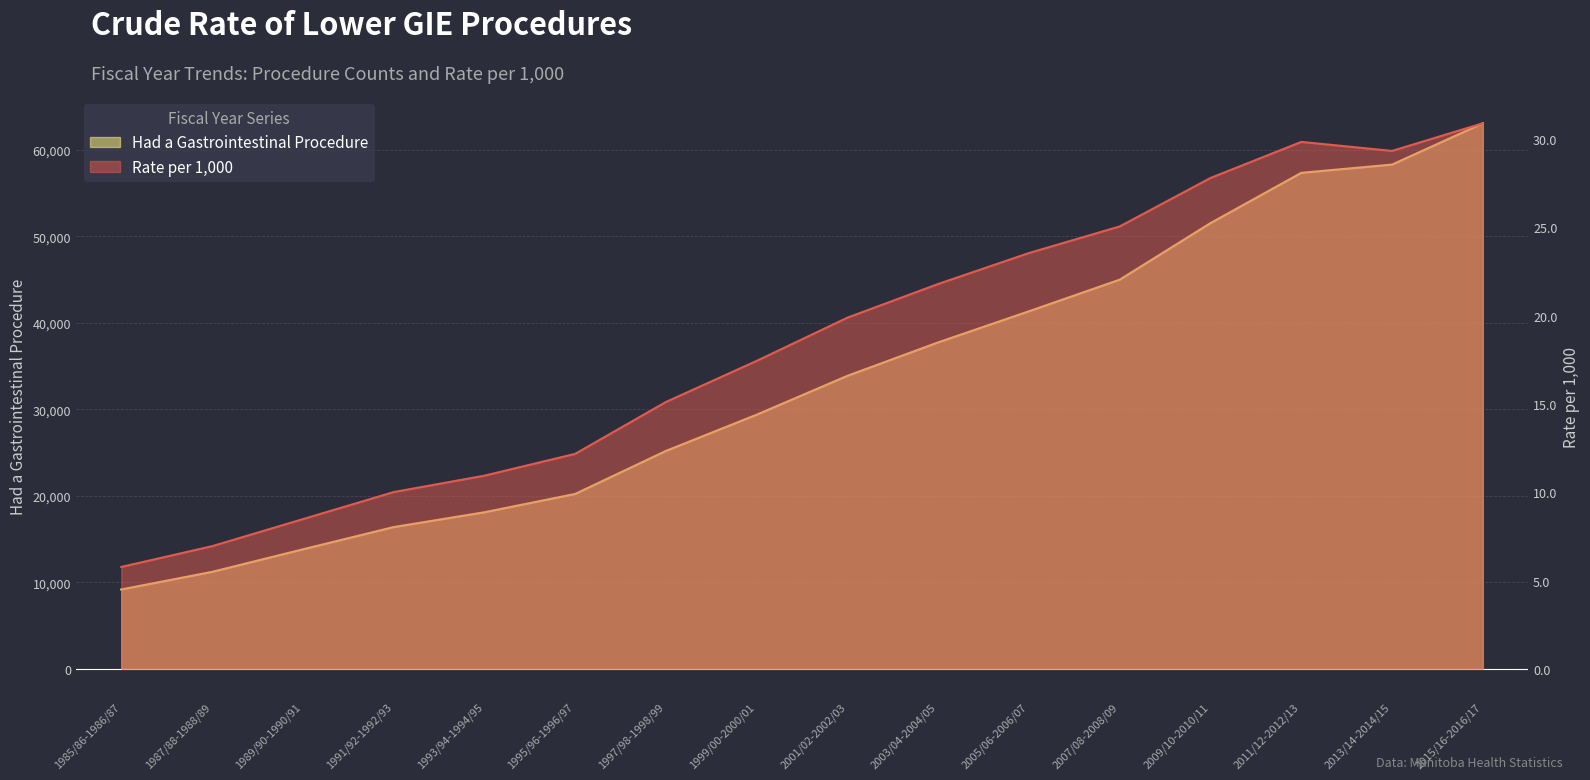

At which label is Rate per 1,000 closest to 18?

1999/00-2000/01